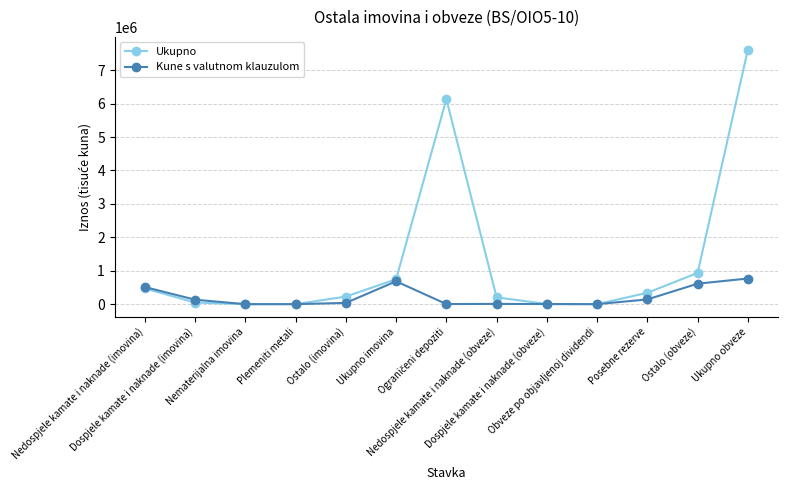

At which category is the sum across all series the highest?

Ukupno obveze